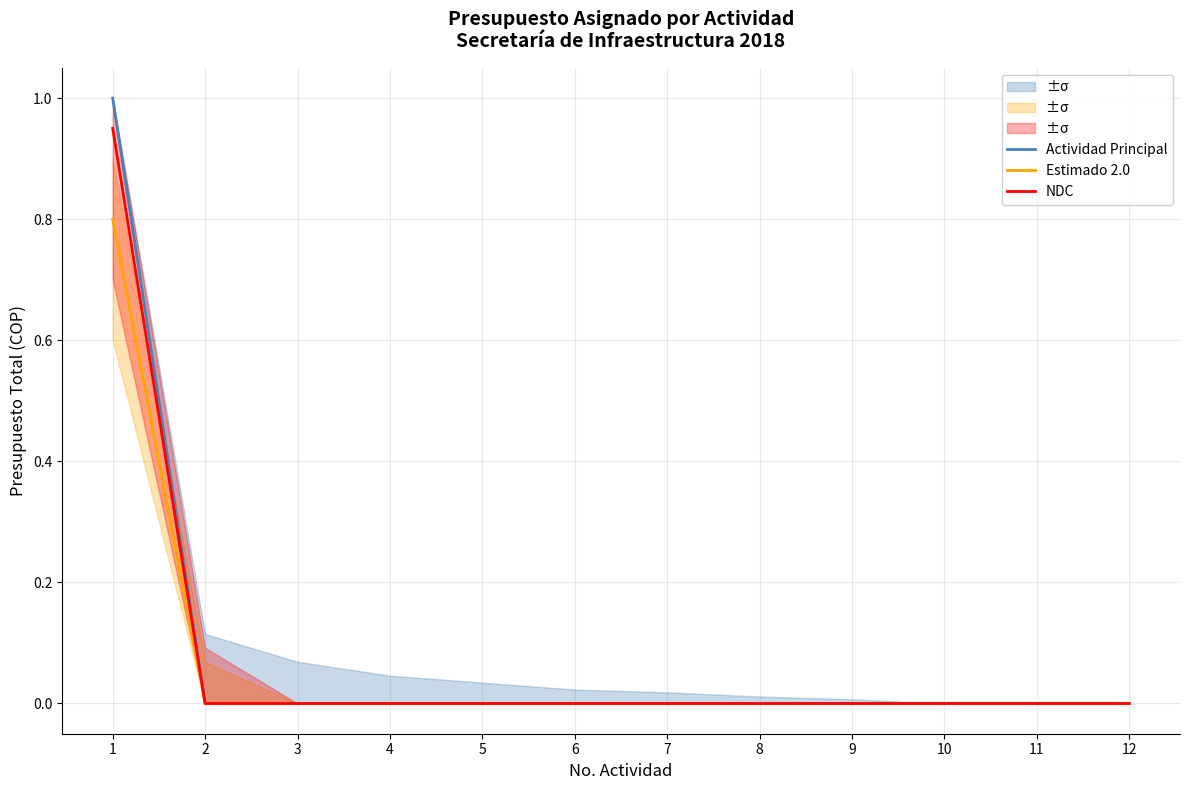

List the series in order of their overall mean, lowest first.

Estimado 2.0, NDC, Actividad Principal